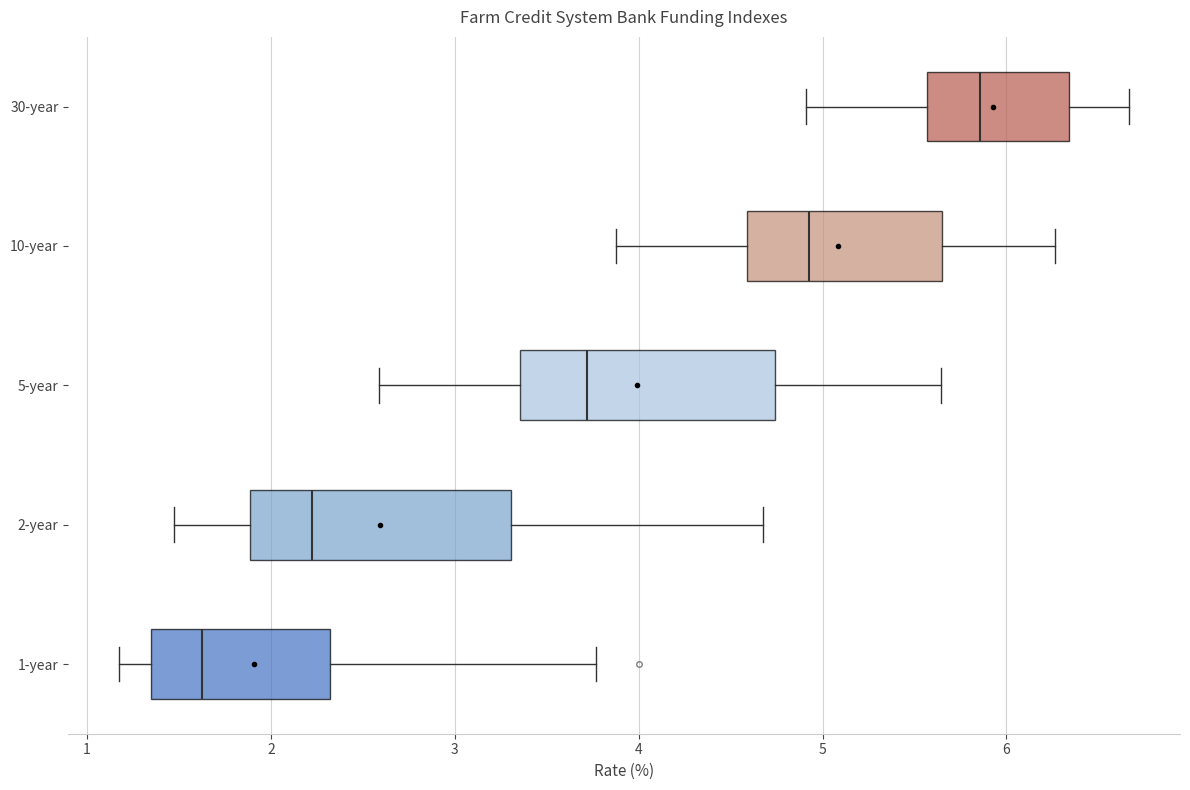

Reading bottom to top, read every box against the x-axis: the position of its median line, the range the box covers, and the ends of its whiskers. The values are not printed on the chart, so give them approximately, as read against the axis.

1-year: median 1.6, box 1.3 to 2.3, whiskers 1.2 to 3.8
2-year: median 2.2, box 1.9 to 3.3, whiskers 1.5 to 4.7
5-year: median 3.7, box 3.4 to 4.7, whiskers 2.6 to 5.6
10-year: median 4.9, box 4.6 to 5.7, whiskers 3.9 to 6.3
30-year: median 5.9, box 5.6 to 6.3, whiskers 4.9 to 6.7